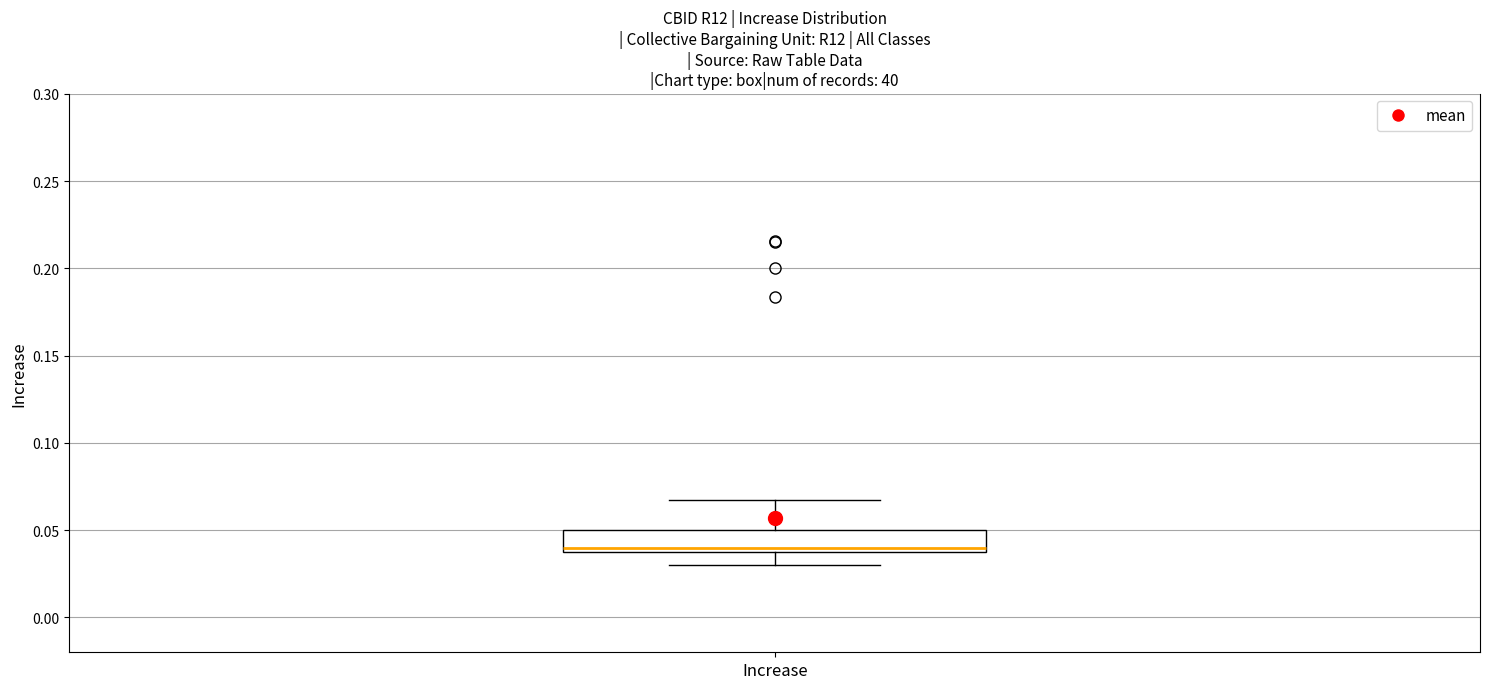

Where does the upper whisker of the box for Increase end on the y-axis? The values are not printed on the chart, so give them approximately, as read against the axis.

0.065